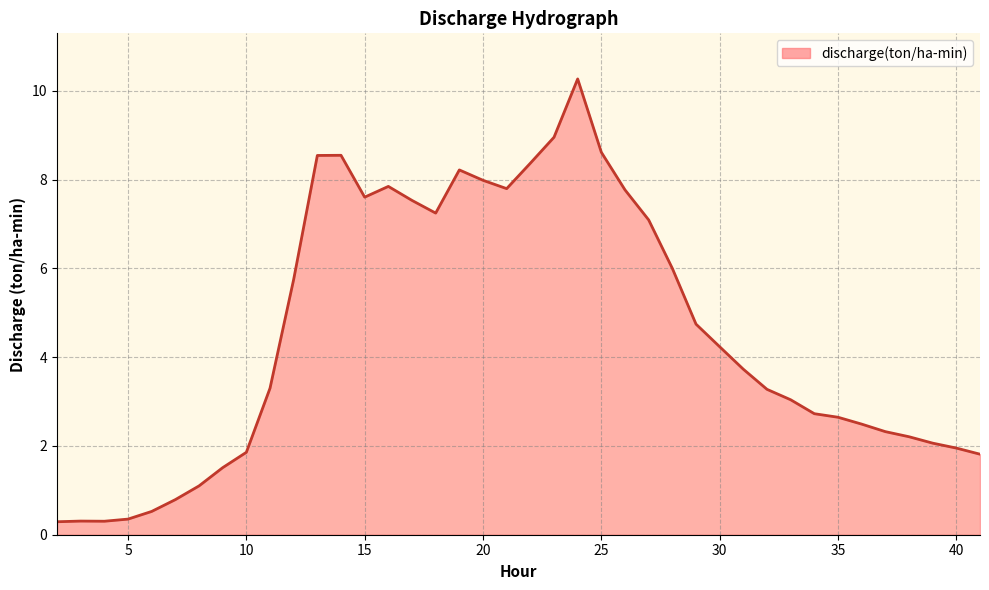

What is the maximum value shown in the chart?

10.3